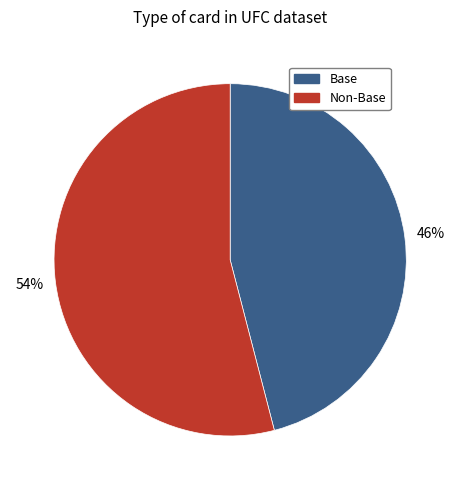

To the nearest percent, what is the average slice percentage?

50%